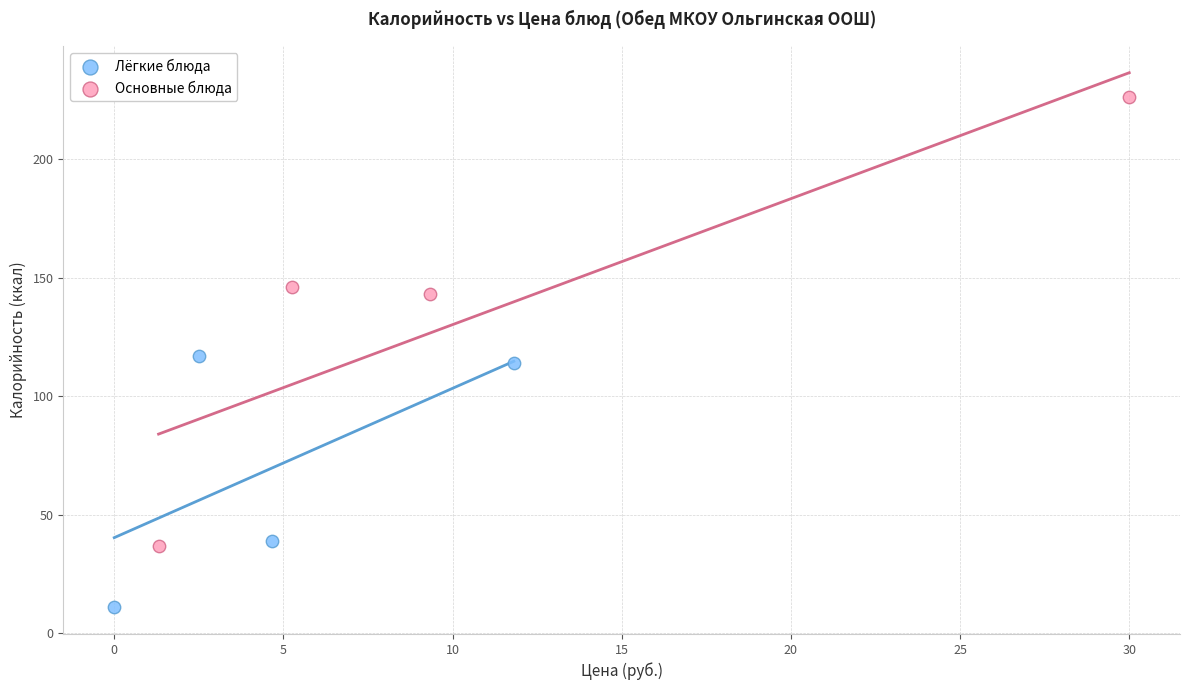

Which series reaches the minimum Y coordinate?

Лёгкие блюда